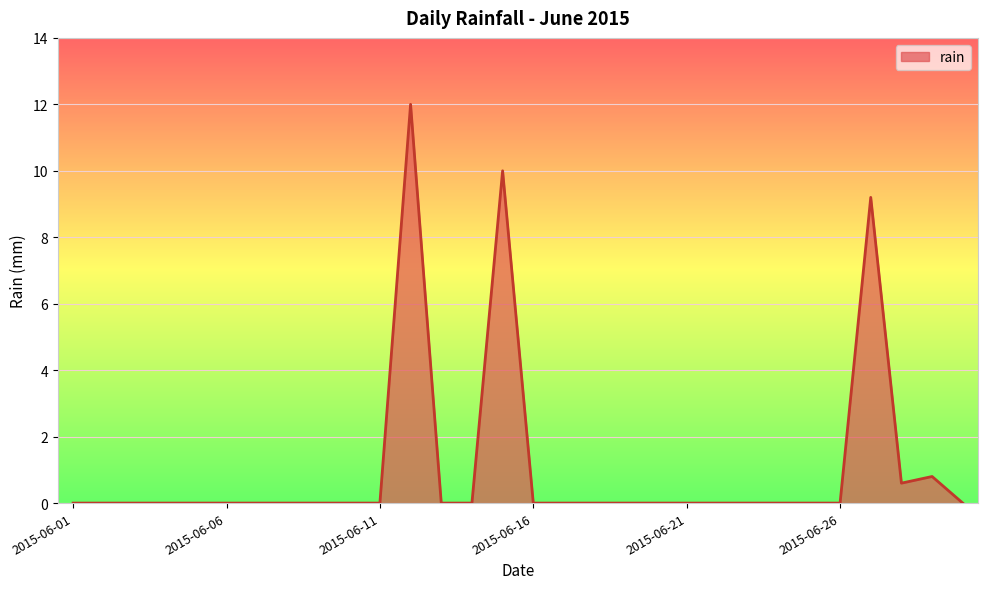

What is the maximum value shown in the chart?

12.0